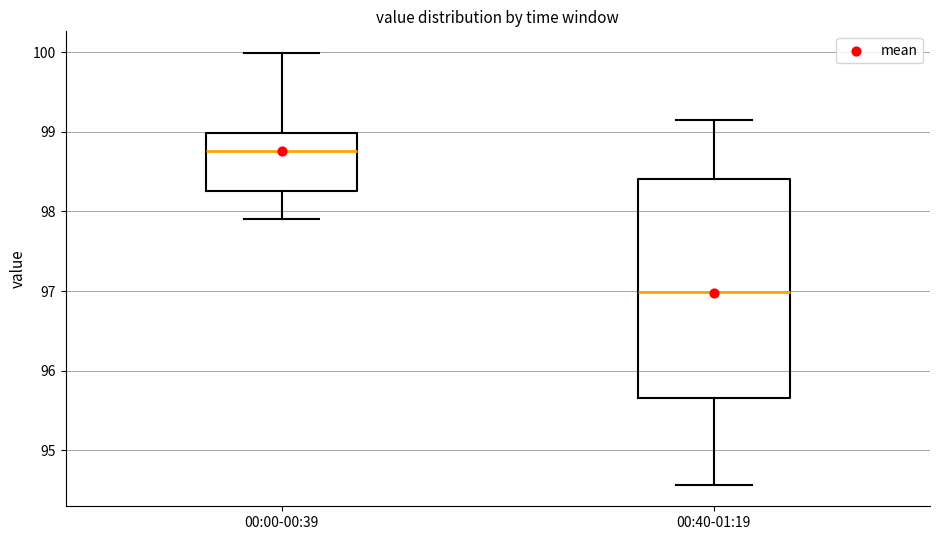

Which box's median line is the highest?

00:00-00:39